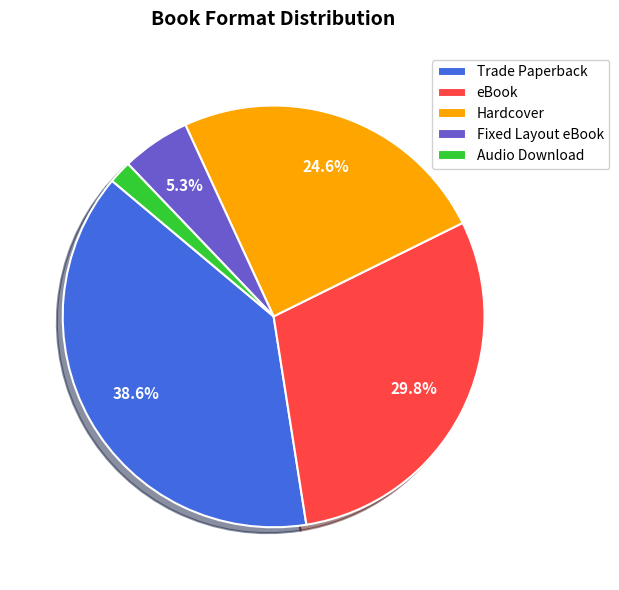

The Trade Paperback slice represents 39% of the pie. True or false?

True